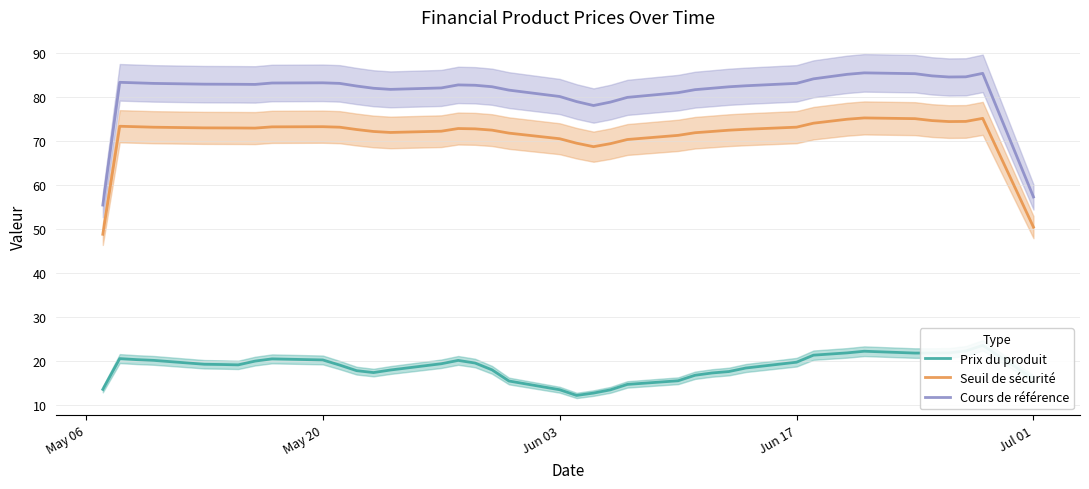

True or false: Cours de référence and Seuil de sécurité intersect in this chart.

False